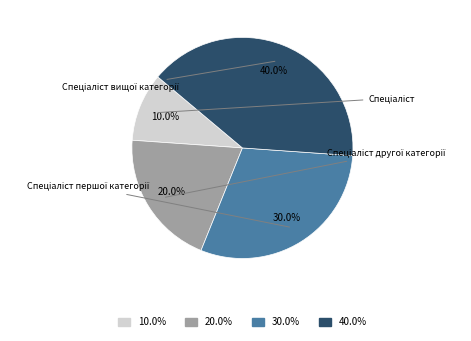

Is there a majority slice in this chart?

No